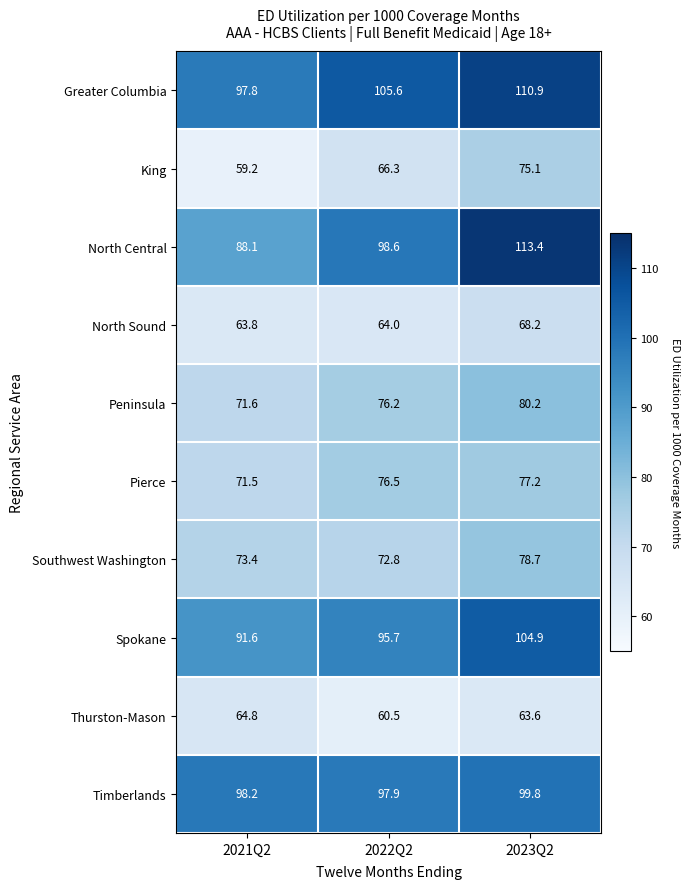

What is the greatest value displayed?

113.4